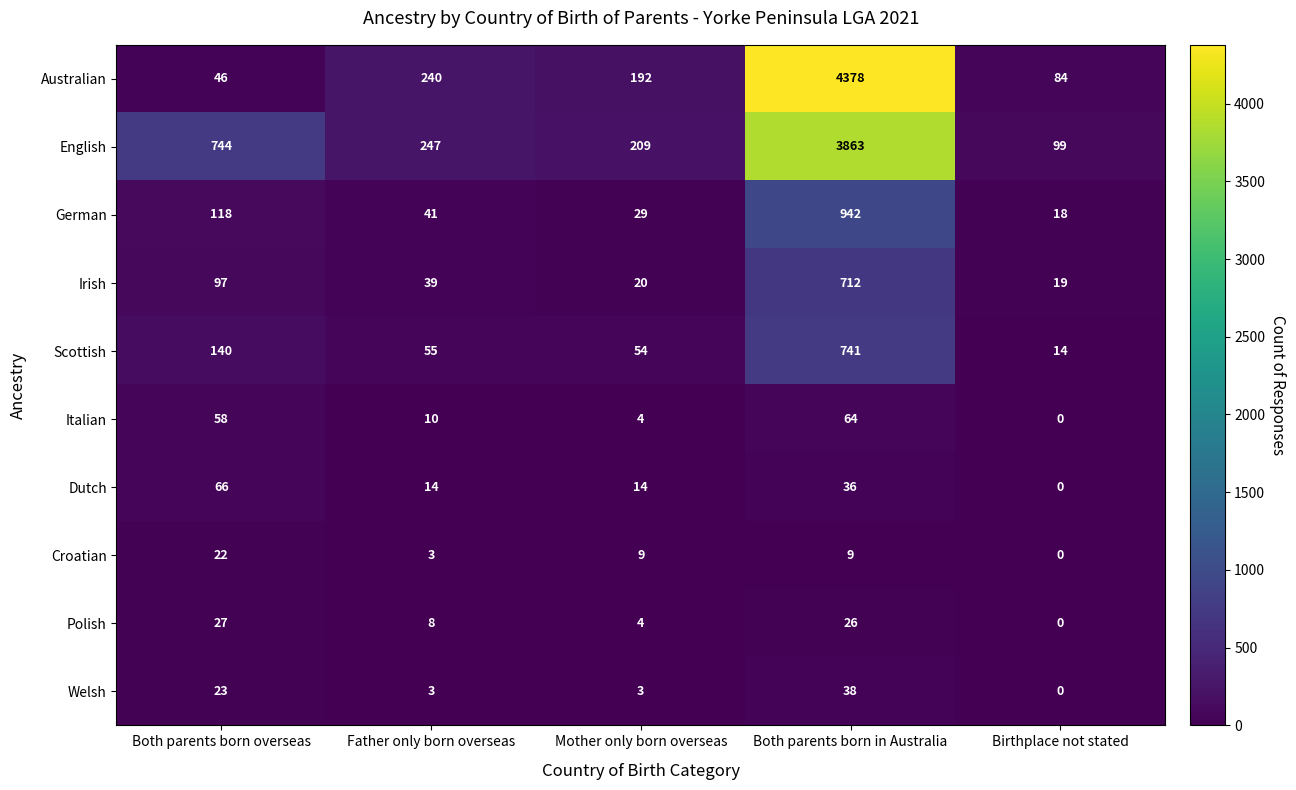

List the series in order of their peak value, lowest first.

Croatian, Polish, Welsh, Italian, Dutch, Irish, Scottish, German, English, Australian